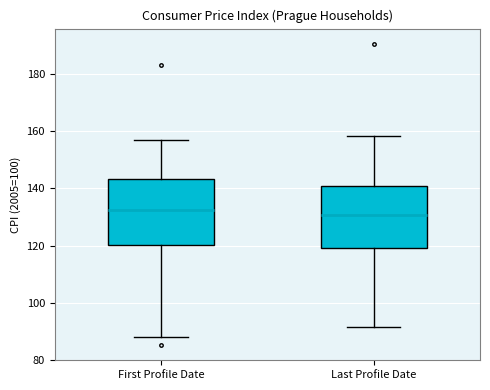

Reading left to right, read every box against the y-axis: the position of its median line, the range the box covers, and the ends of its whiskers. The values are not printed on the chart, so give them approximately, as read against the axis.

First Profile Date: median 132, box 120 to 144, whiskers 88 to 156
Last Profile Date: median 130, box 120 to 140, whiskers 92 to 158